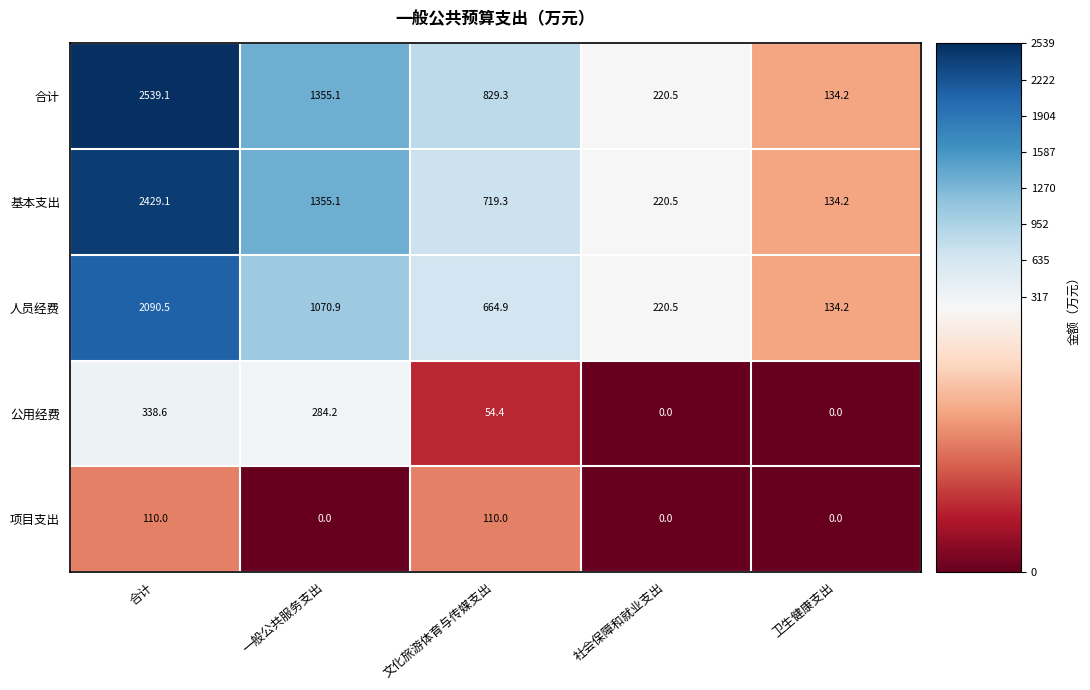

Reading right to left, transcribe all the data shown in this chart.

合计: 134.2	220.5	829.3	1355.1	2539.1
基本支出: 134.2	220.5	719.3	1355.1	2429.1
人员经费: 134.2	220.5	664.9	1070.9	2090.5
公用经费: 0.0	0.0	54.4	284.2	338.6
项目支出: 0.0	0.0	110.0	0.0	110.0